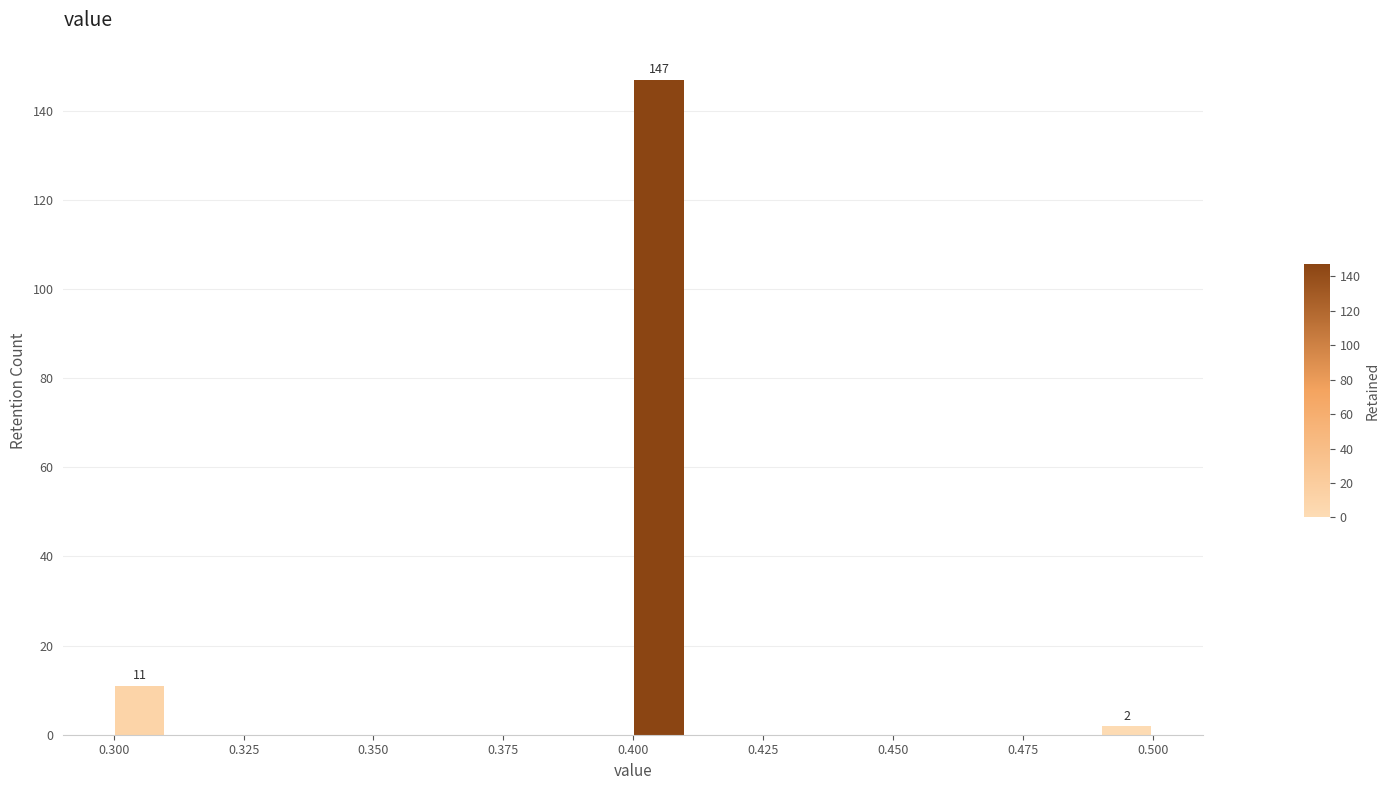

Read against the x-axis, roughly where is the centre of the tallest bar?

0.405